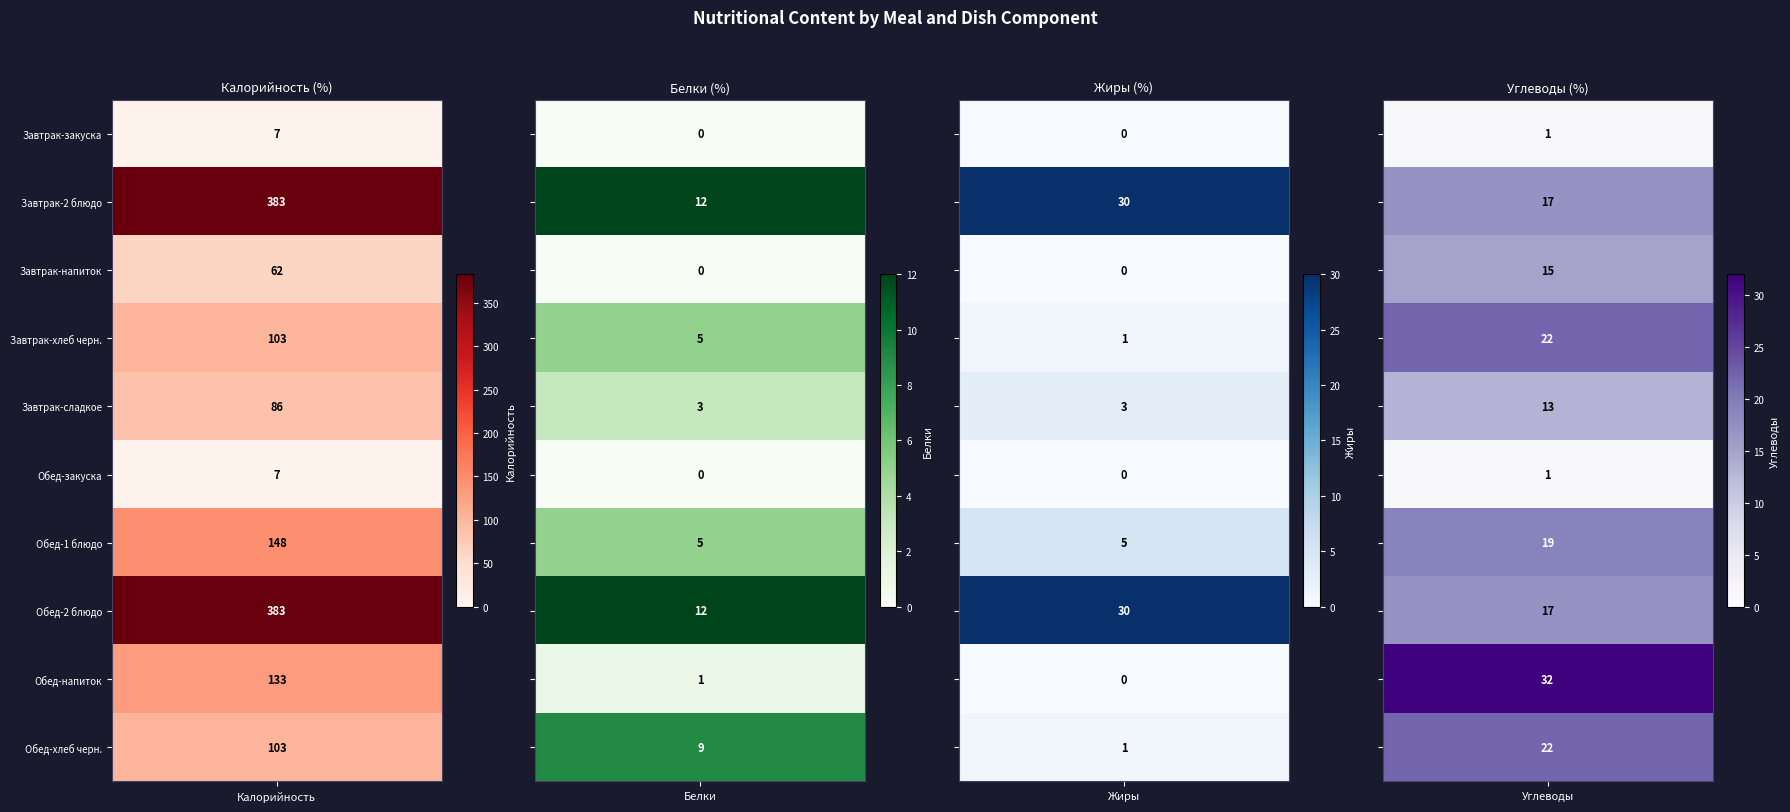

What is the difference between the second highest and minimum values in the Завтрак-сладкое series?

10